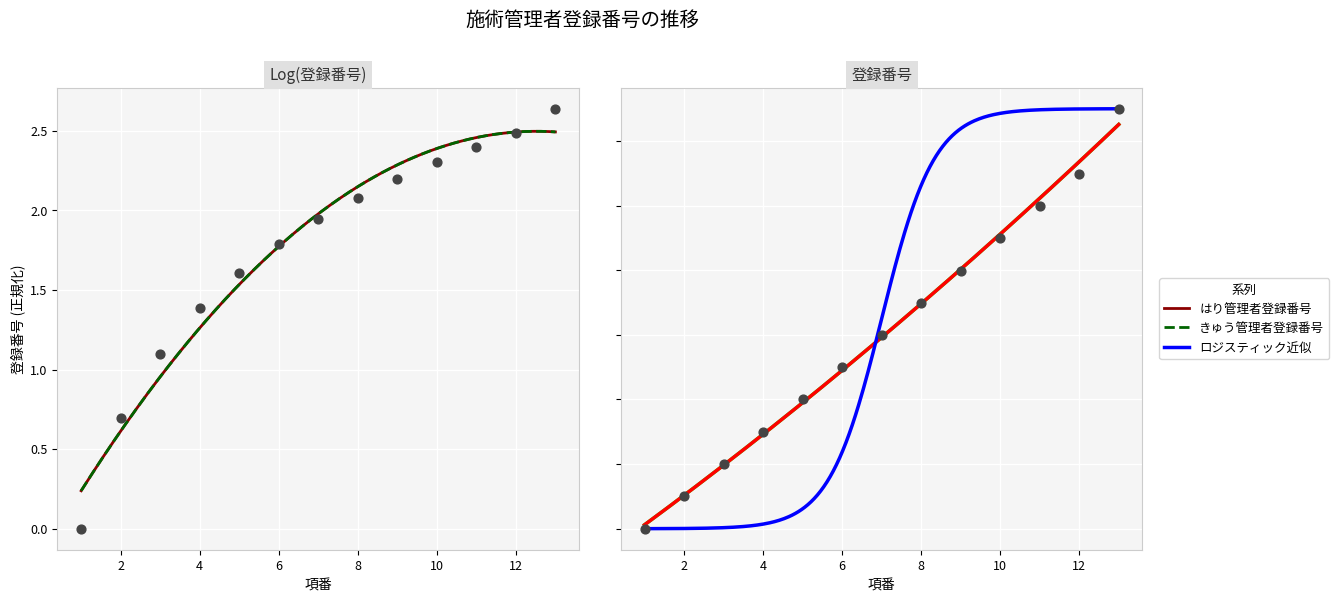

What is the ratio of the value at 5 to the value at 11?

0.4